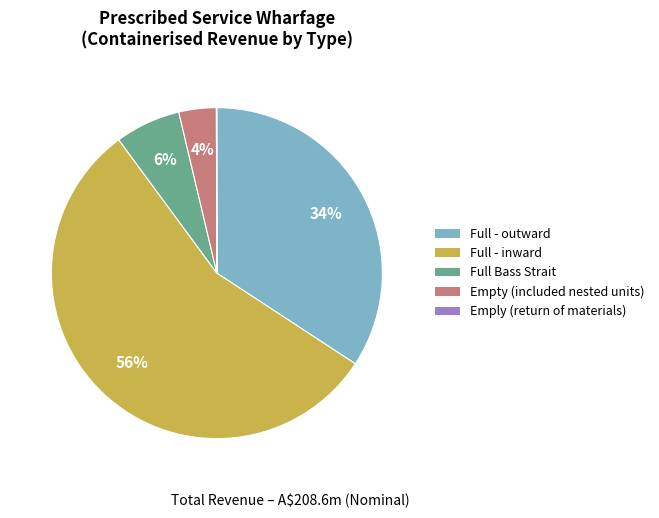

What is the largest slice in the pie chart?

Full - inward